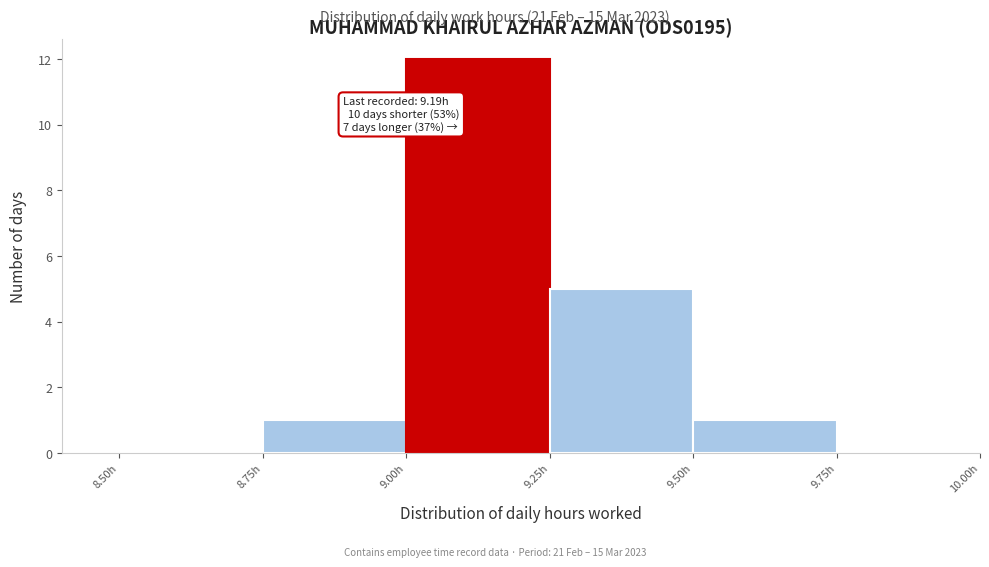

Over which range of the x-axis is the bar tallest?

9.00 to 9.25